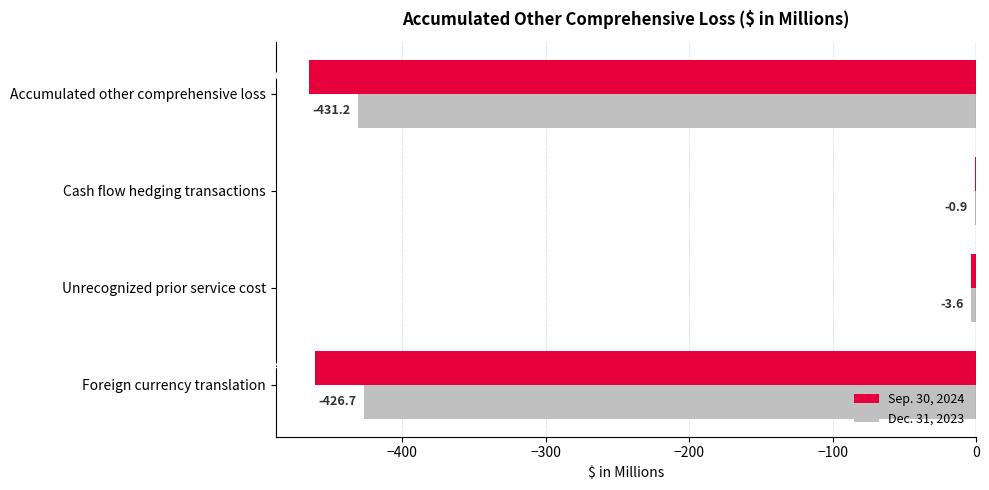

Which series has the largest total across all categories?

Dec. 31, 2023